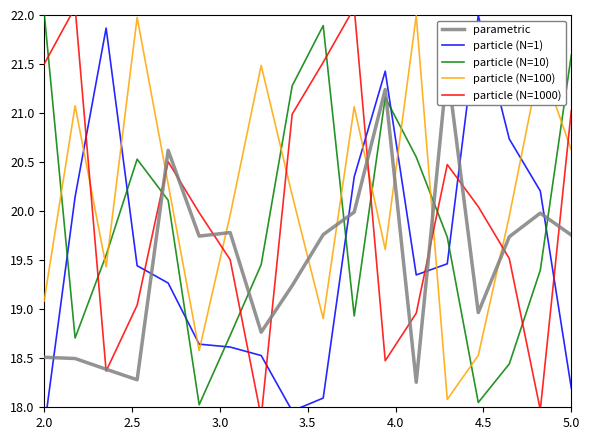

Does the chart have visible grid lines?

No